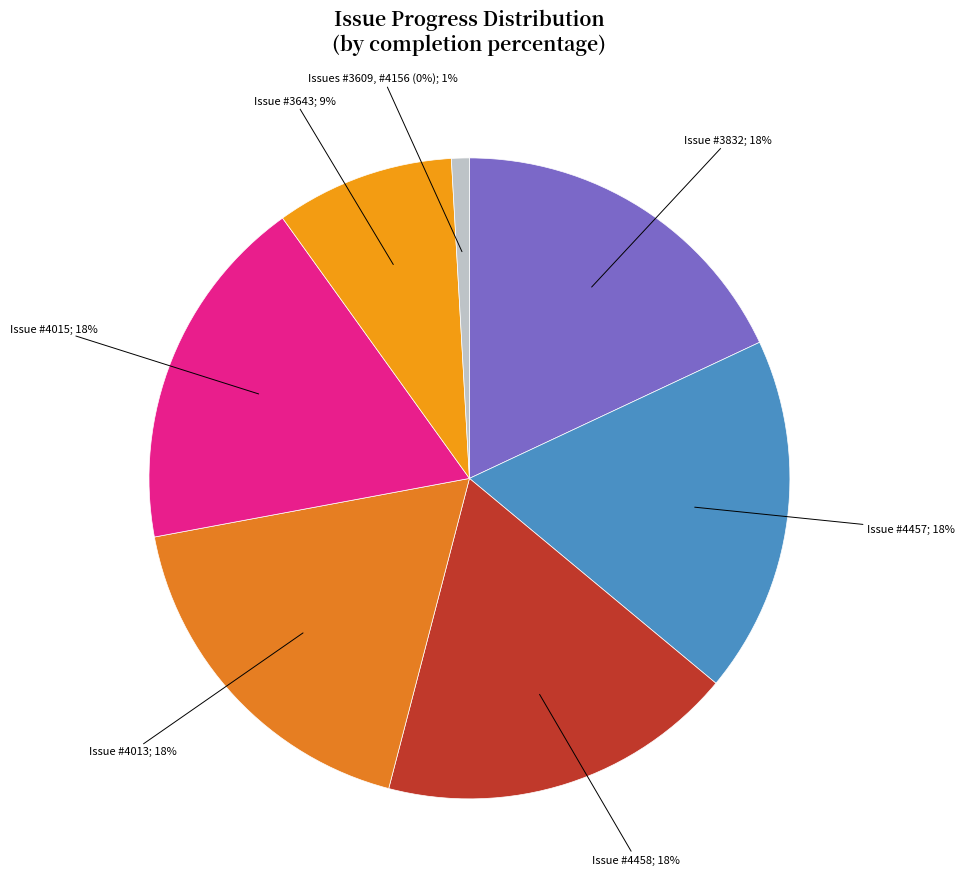

To the nearest percent, what portion does 3643 represent?

9%